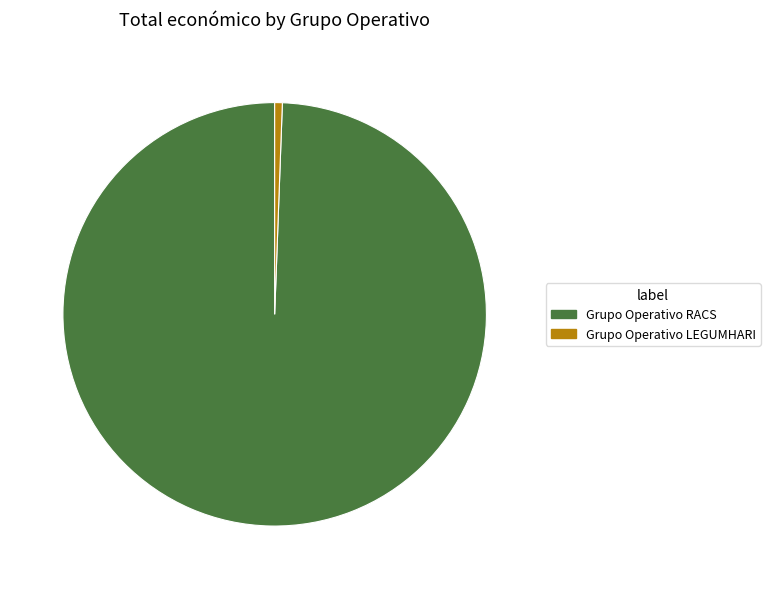

Combined, do Grupo Operativo RACS and Grupo Operativo LEGUMHARI account for over 50%?

Yes